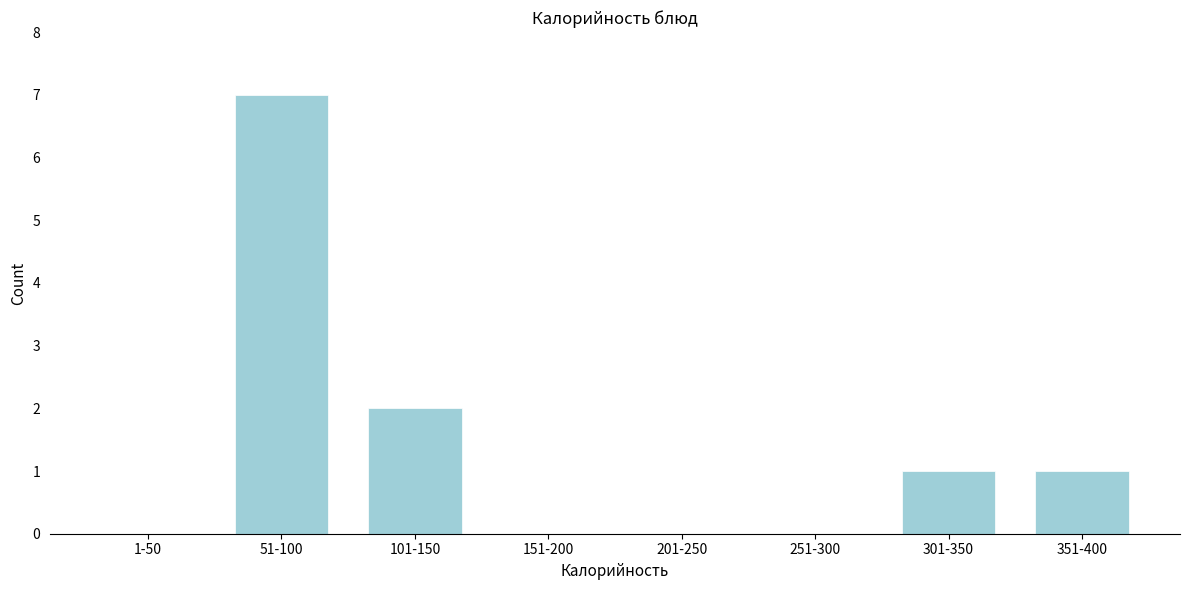

Reading right to left, transcribe all the data shown in this chart.

351-400=1	301-350=1	251-300=0	201-250=0	151-200=0	101-150=2	51-100=7	1-50=0